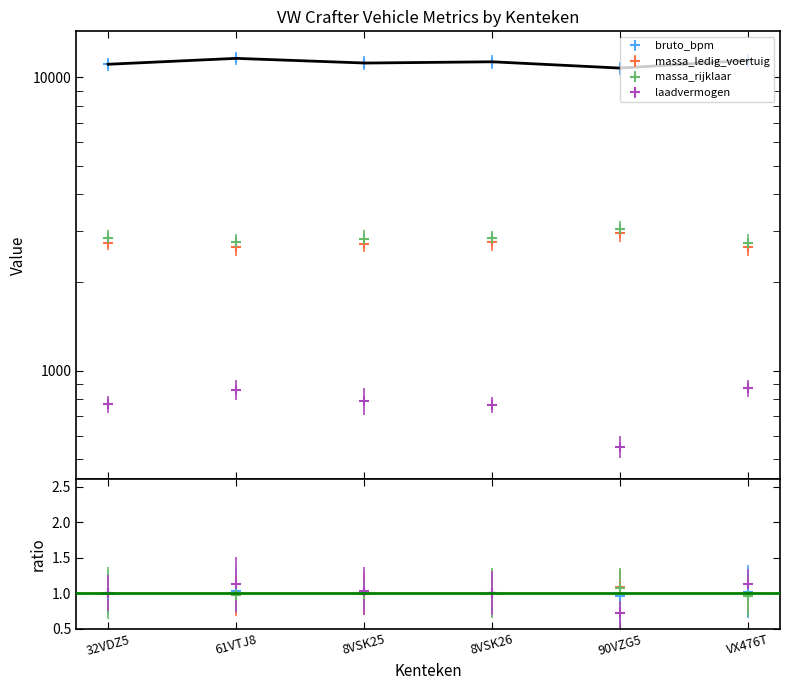

Between 61VTJ8 and VX476T, which series saw the biggest shift?

bruto_bpm